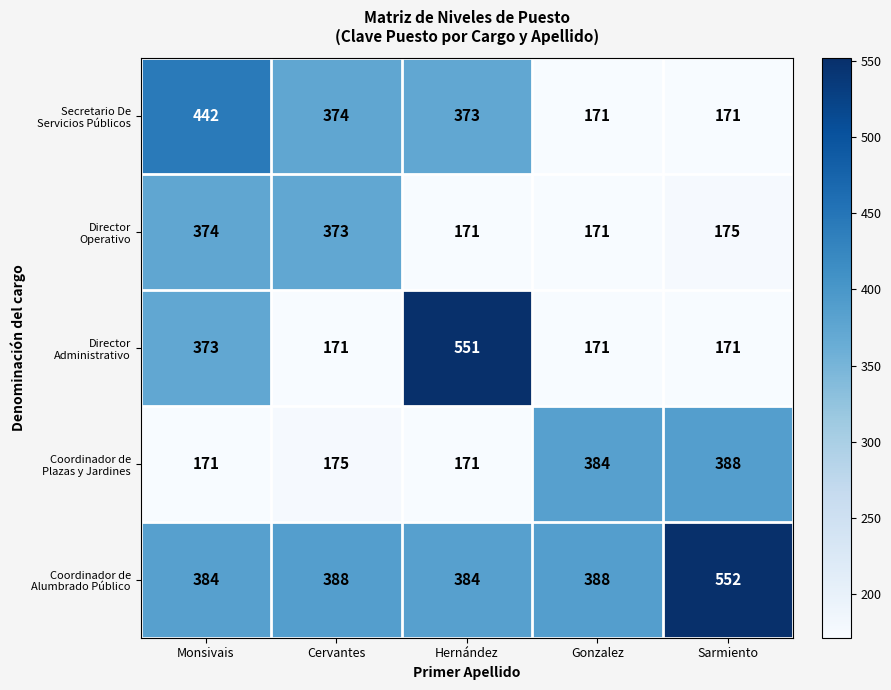

At how many categories does at least one series exceed 179?

5